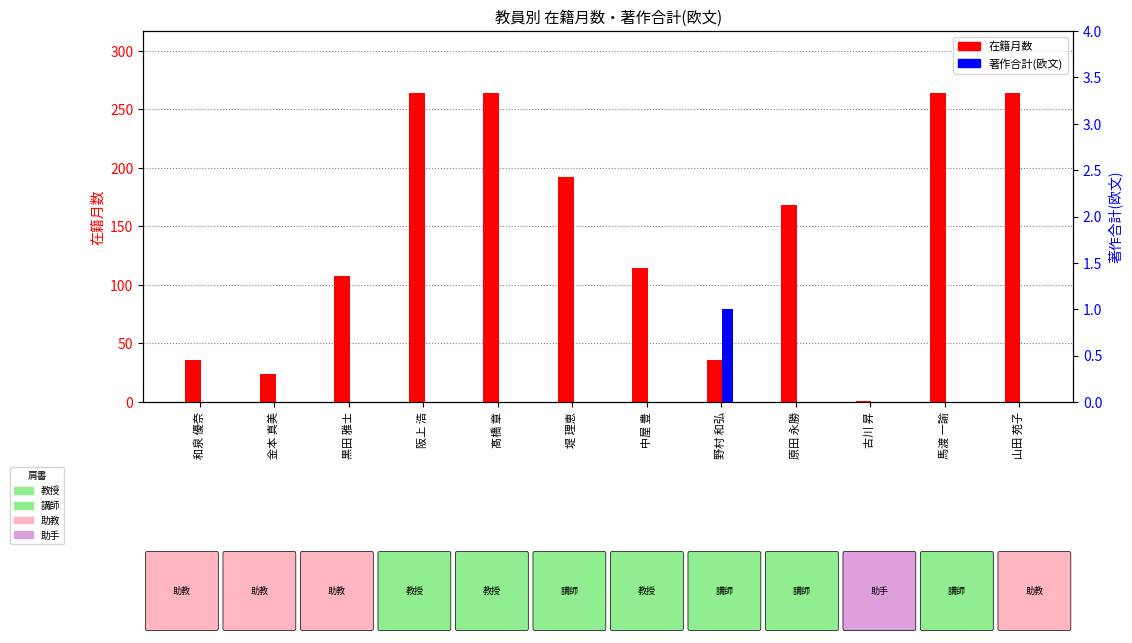

Rank the categories by 著作合計(欧文) value from highest to lowest.

野村 和弘, 和泉 優奈, 金本 真美, 黒田 雅士, 阪上 浩, 髙橋 章, 堤 理恵, 中屋 豊, 原田 永勝, 古川 昇, 馬渡 一諭, 山田 苑子